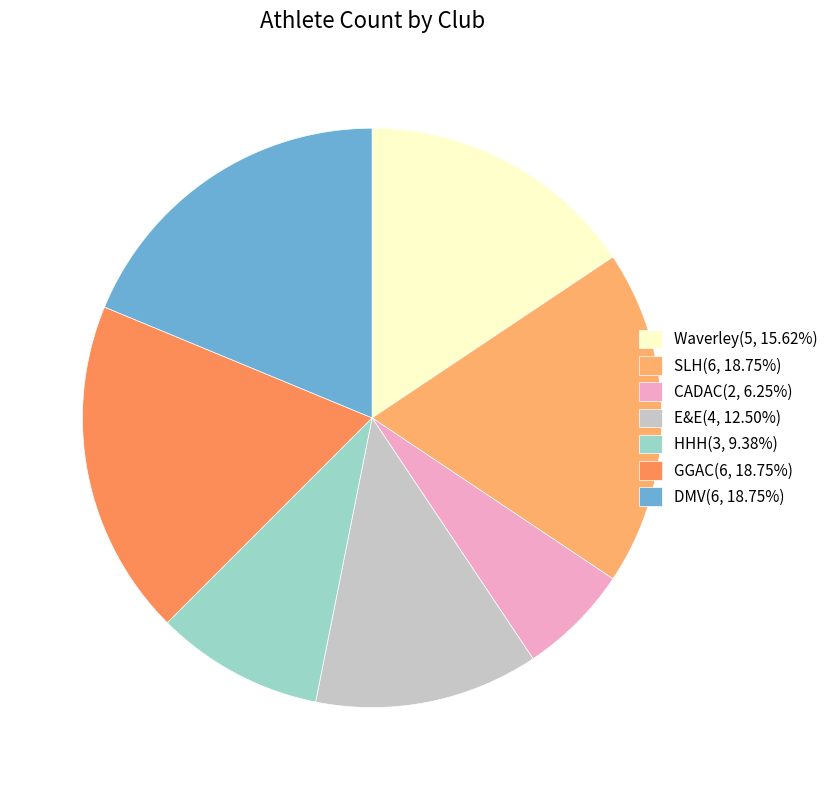

What percentage is the CADAC slice, to the nearest percent?

6%